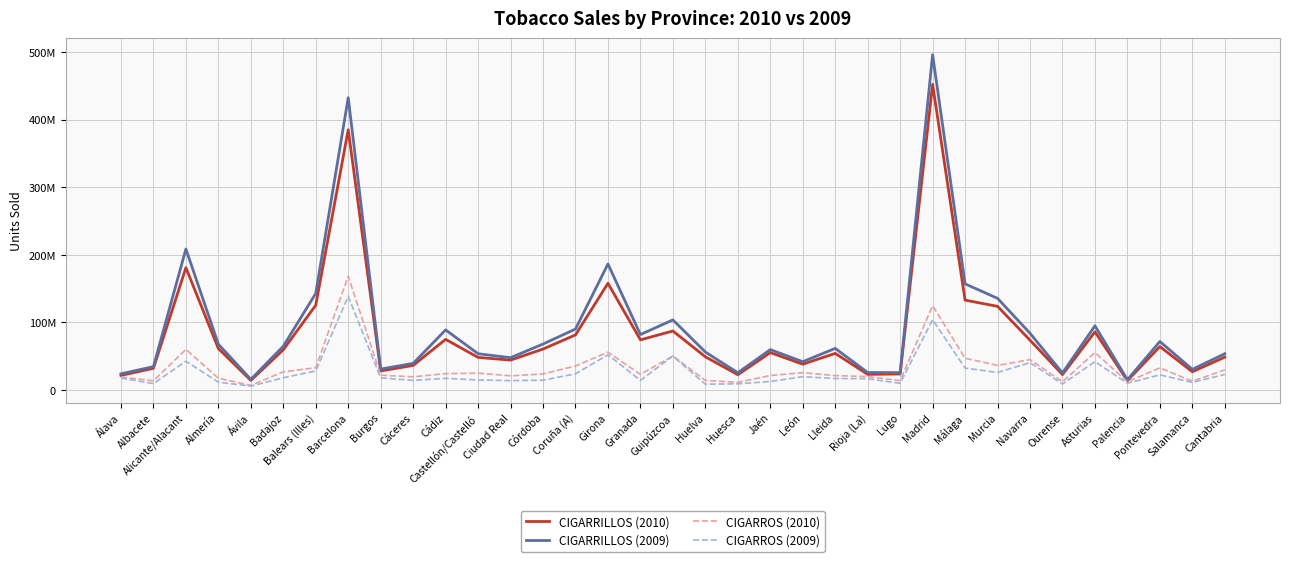

Reading left to right, list all the values displayed in this chart.

CIGARRILLOS (2010): 21439293	32014640	180927591	61211466	14094623	59413724	125479752	385180308	28040564	36283566	74834792	48120848	44127742	60517320	81461696	157848954	74142494	87252030	49031560	22516081	55249388	38080046	54076777	23015925	23581882	452382778	132926290	123731501	73629810	22693570	85988781	13738572	64126638	26881295	48562249
CIGARRILLOS (2009): 23830348	34451929	208556811	67664438	15604223	64713543	142915428	432583768	30816093	39287931	88838996	53561123	47693267	67910924	90103191	186445400	81970193	103654360	56092150	25431921	59660414	41782887	61444333	25743974	25574112	496172326	157008316	135544749	83861284	25021066	94908275	15048709	71671085	30414997	53571077
CIGARROS (2010): 19099118	13538780	60012752	17271429	6713904	26744370	32894334	168336761	21760637	19420495	24063986	24808363	20858850	23635781	35410478	55887537	22983478	50316978	13965548	11256400	21312475	25528322	21199696	19724574	13712744	124783521	46967185	36224809	44903862	12034038	55289611	12028534	32615179	12878577	29668098
CIGARROS (2009): 17599527	9379770	42537343	11440231	5616060	17988978	28103161	138585377	17821638	14094489	17182975	14721250	13704245	14419419	23797965	51944823	14133281	50102048	8490786	8995427	12465795	19599627	16894471	16584357	9846109	103938539	32288772	25882256	40423332	8743630	41868595	9899621	22262260	11138051	22955839